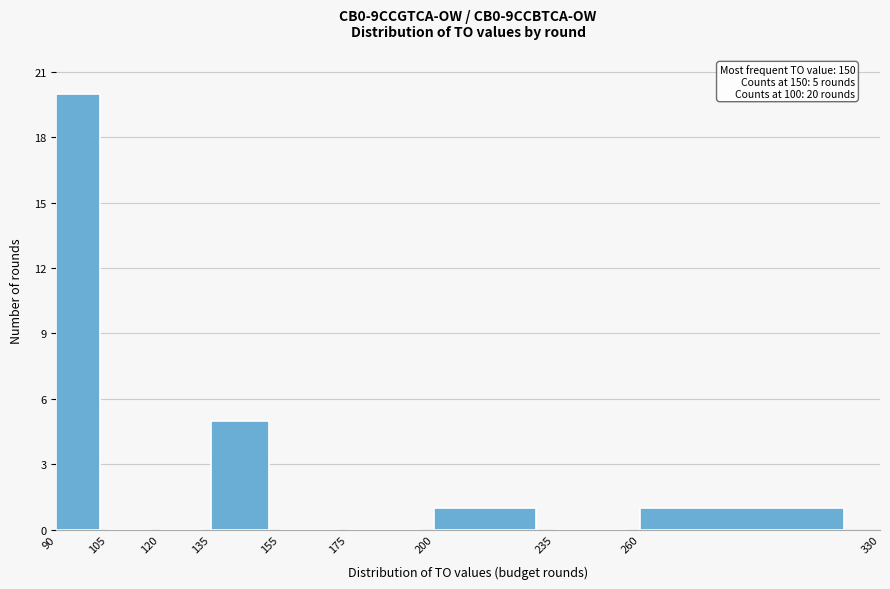

Over which range of the x-axis is the bar tallest?

90 to 105